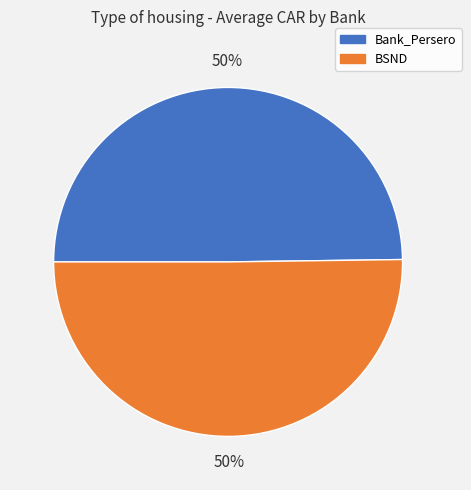

Is the sum of Bank_Persero and BSND greater than half?

Yes